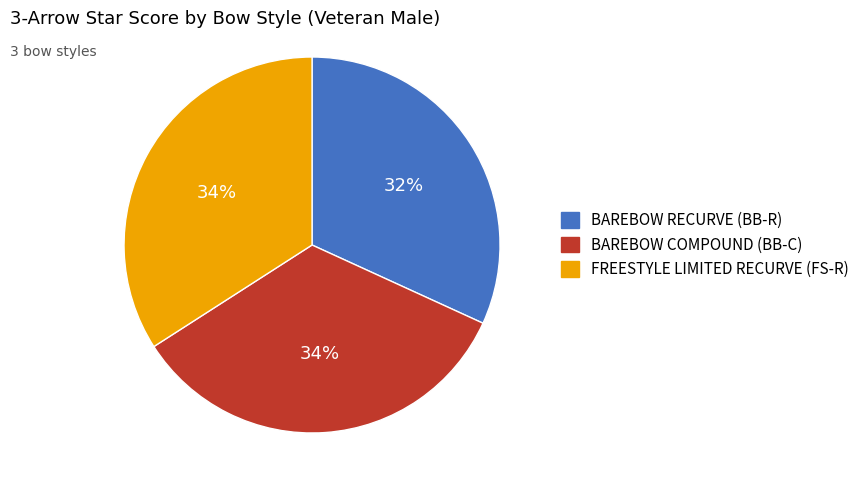

To the nearest percent, what is the average slice percentage?

33%